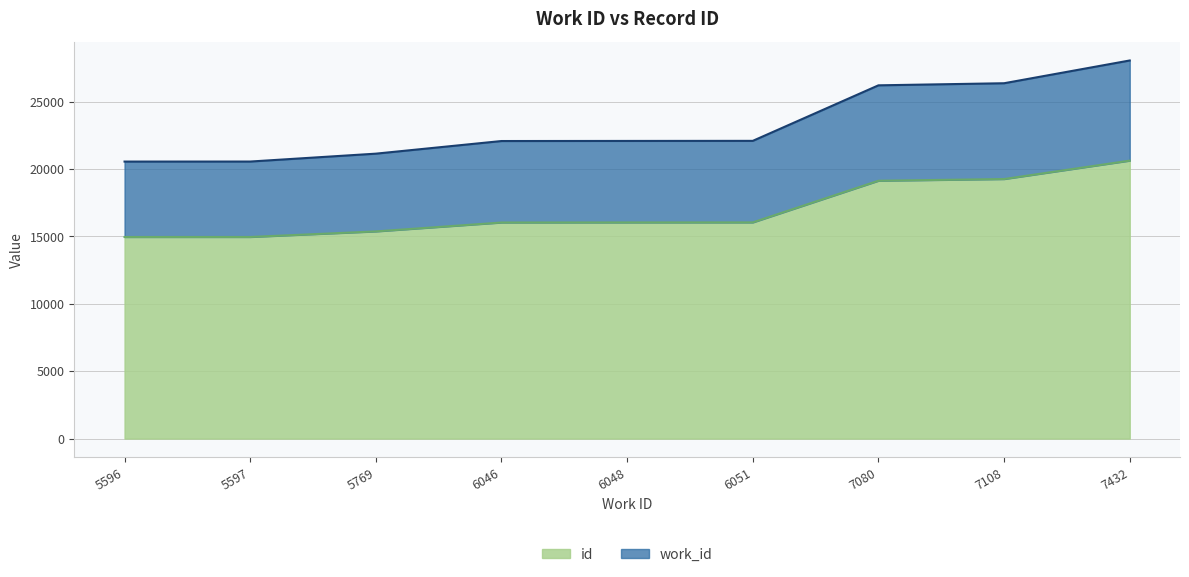

Is the value of work_id at 6048 greater than the value of id at 5769?

Yes